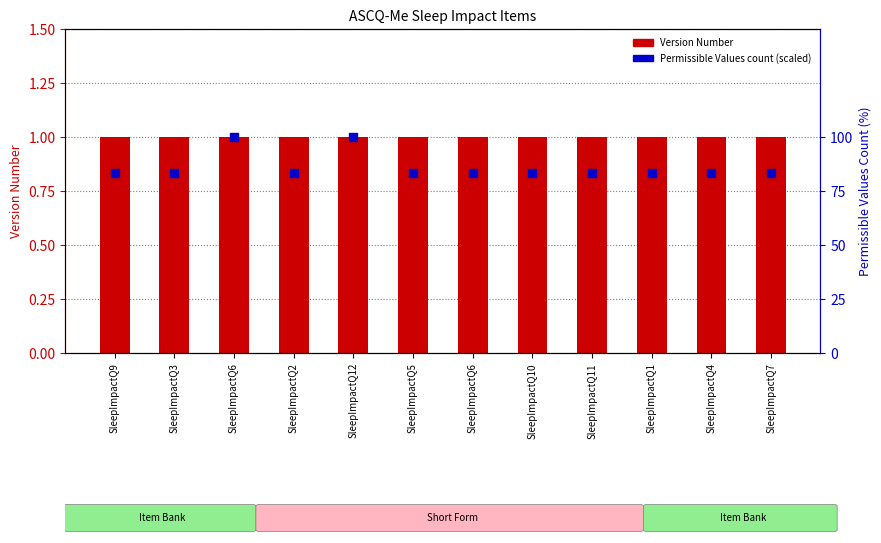

Is the value of Permissible Values count (scaled) at SleepImpactQ6 greater than the value of Version Number at SleepImpactQ10?

Yes